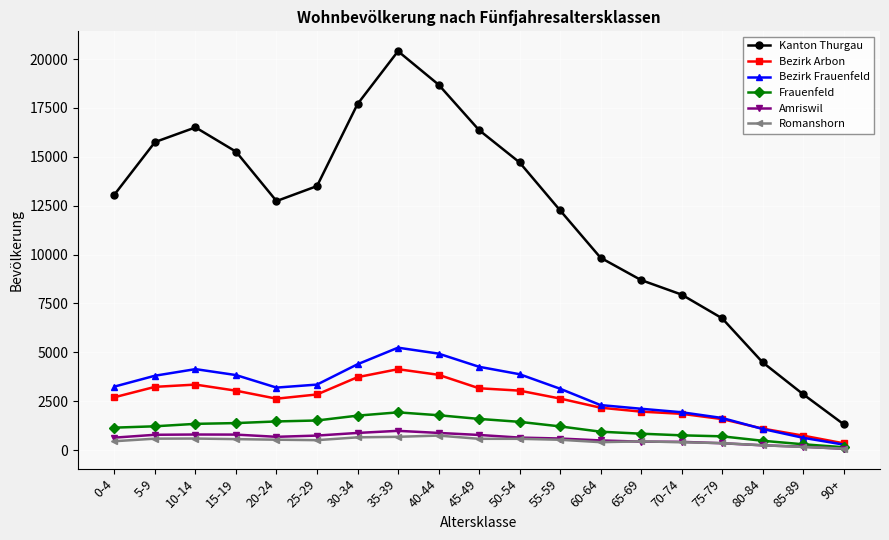

Read the Amriswil value at 55-59.

592